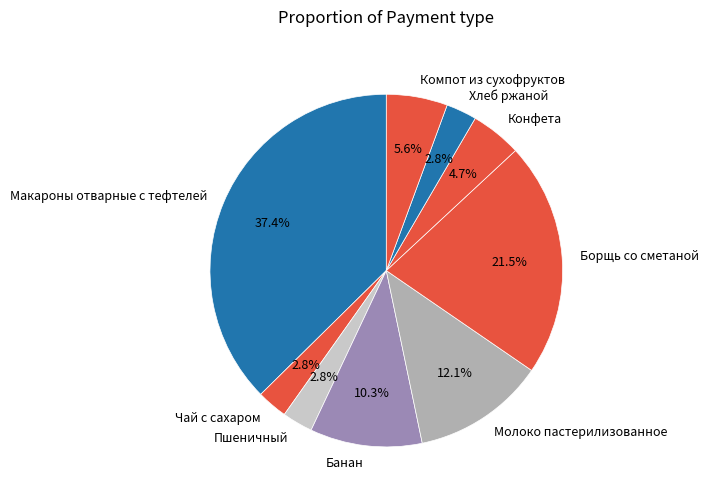

To the nearest percent, what portion does Банан represent?

10%